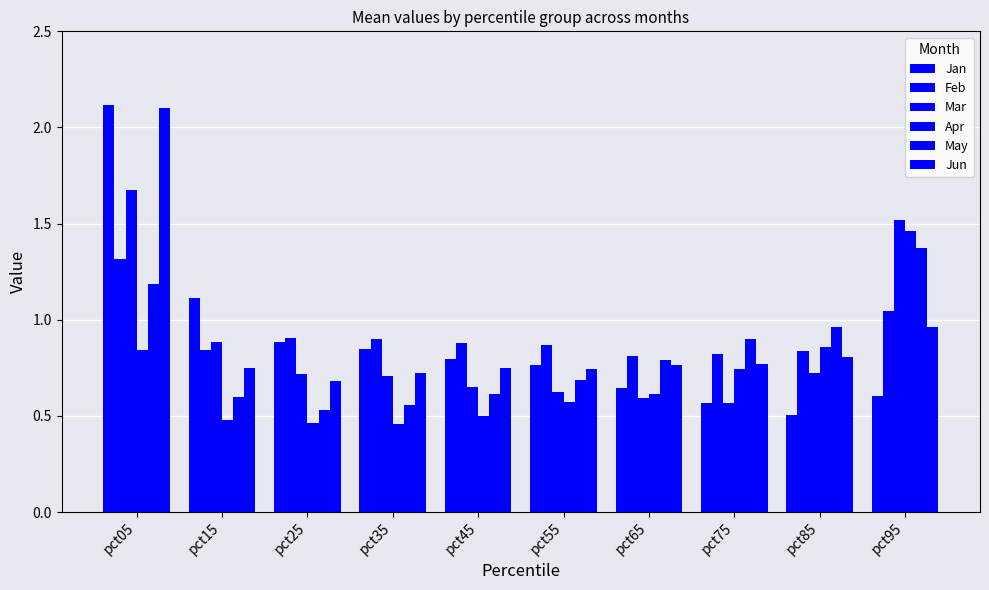

At how many categories does at least one series exceed 0?

10